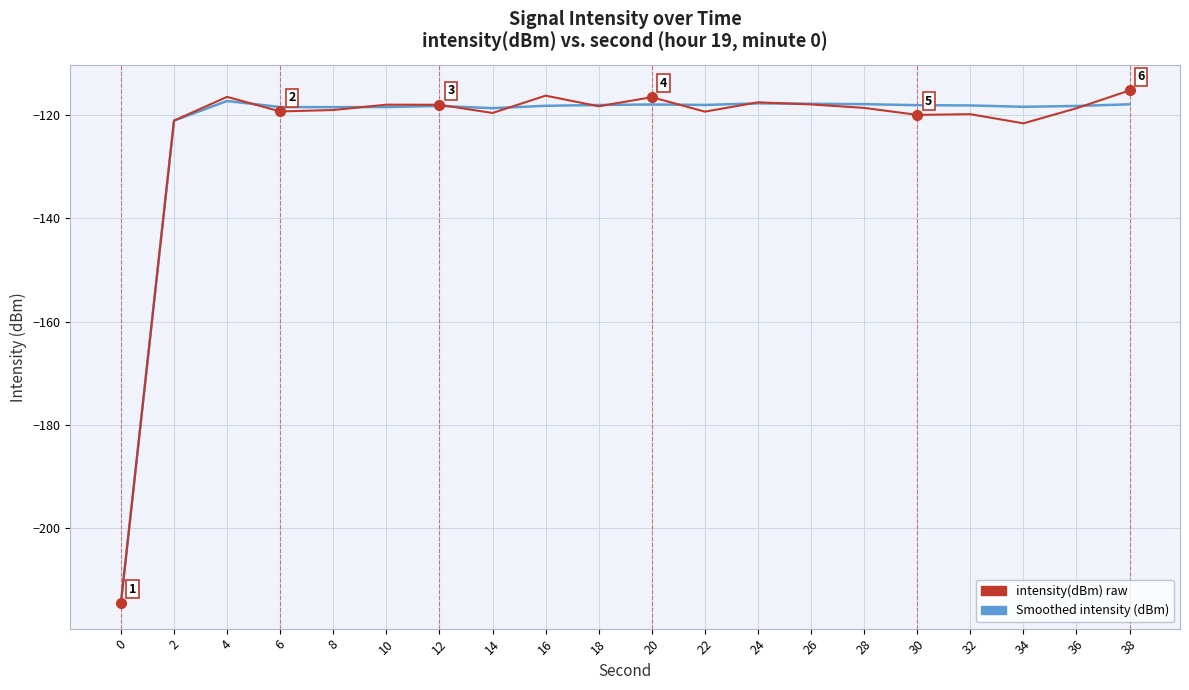

What is the difference between the maximum and minimum values in the intensity(dBm) raw series?

99.3